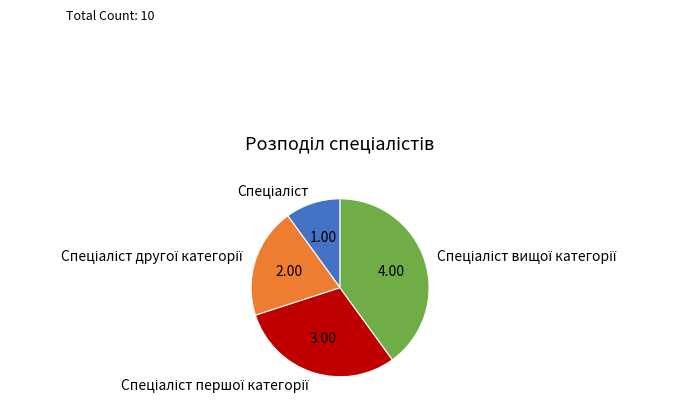

Is there any slice that represents more than half of the pie?

No